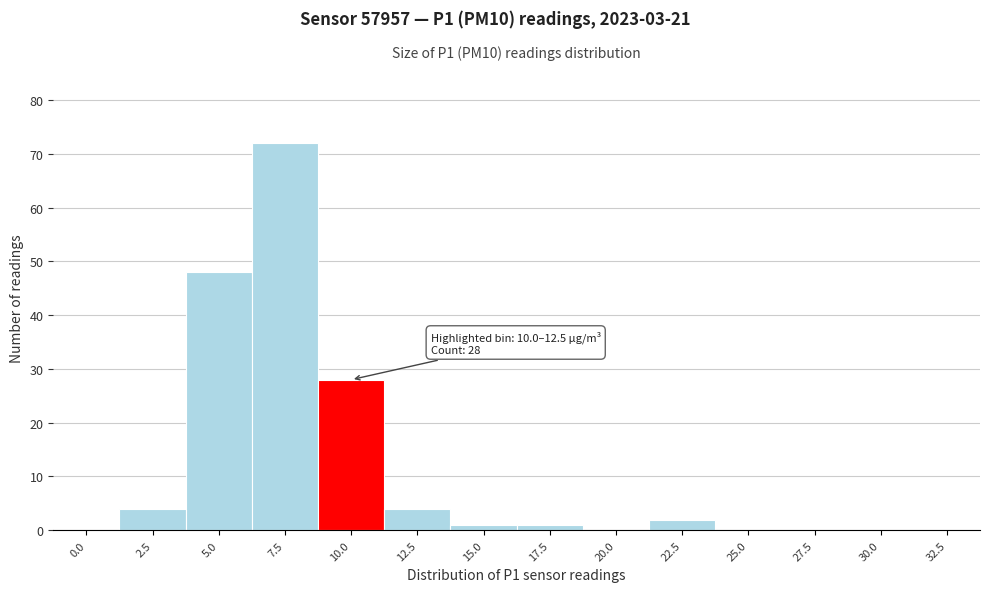

Reading left to right, list all the values displayed in this chart.

0.0=0	2.5=4	5.0=48	7.5=72	10.0=28	12.5=4	15.0=1	17.5=1	20.0=0	22.5=2	25.0=0	27.5=0	30.0=0	32.5=0